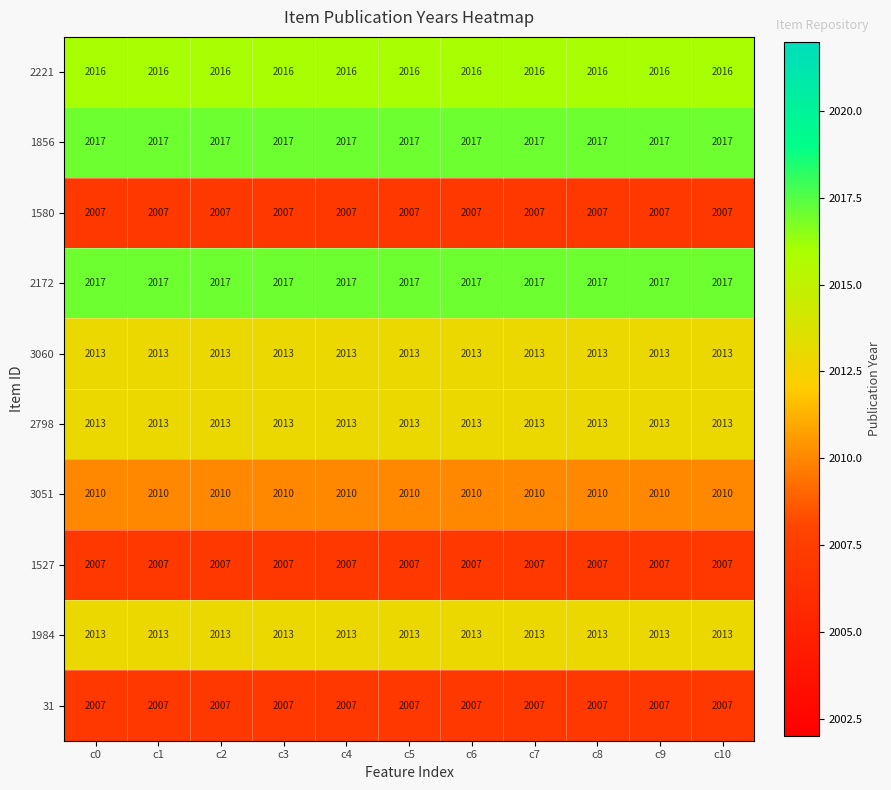

Read the 1856 value at c1.

2017